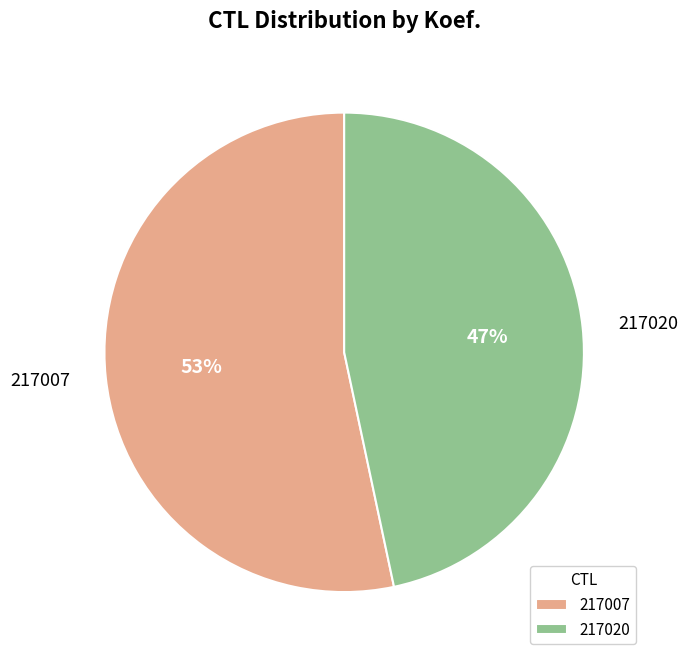

To the nearest percent, what portion does 217007 represent?

53%